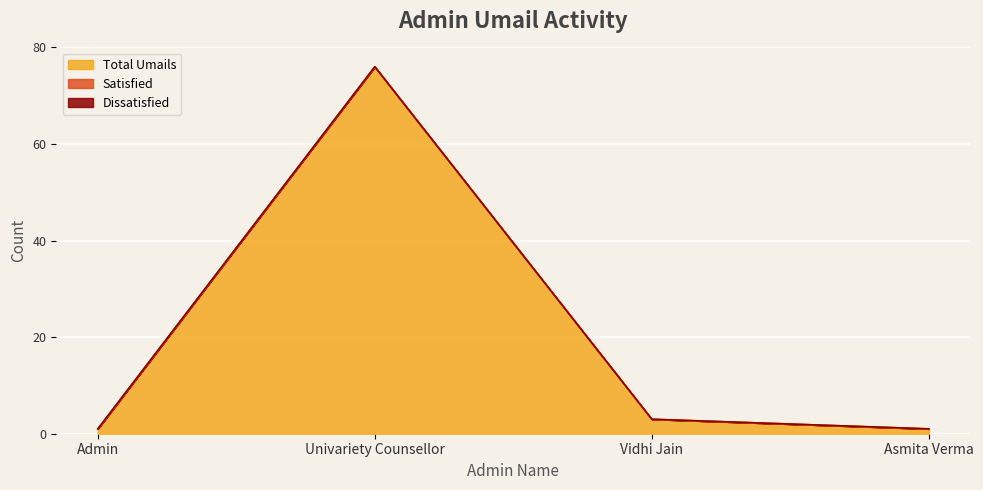

True or false: Satisfied and Dissatisfied intersect in this chart.

False